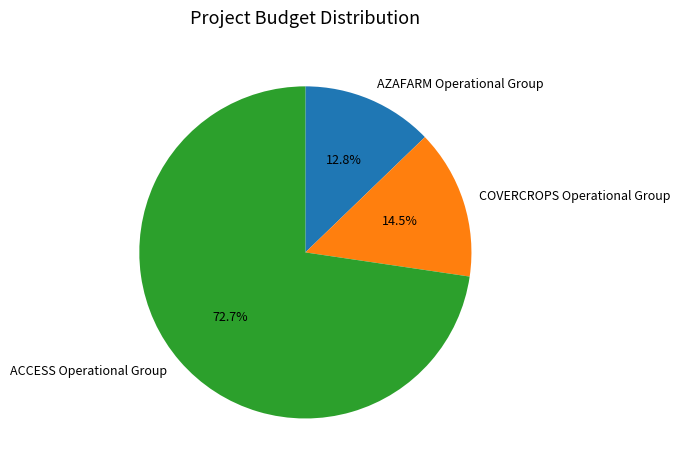

Count the number of slices in the pie.

3